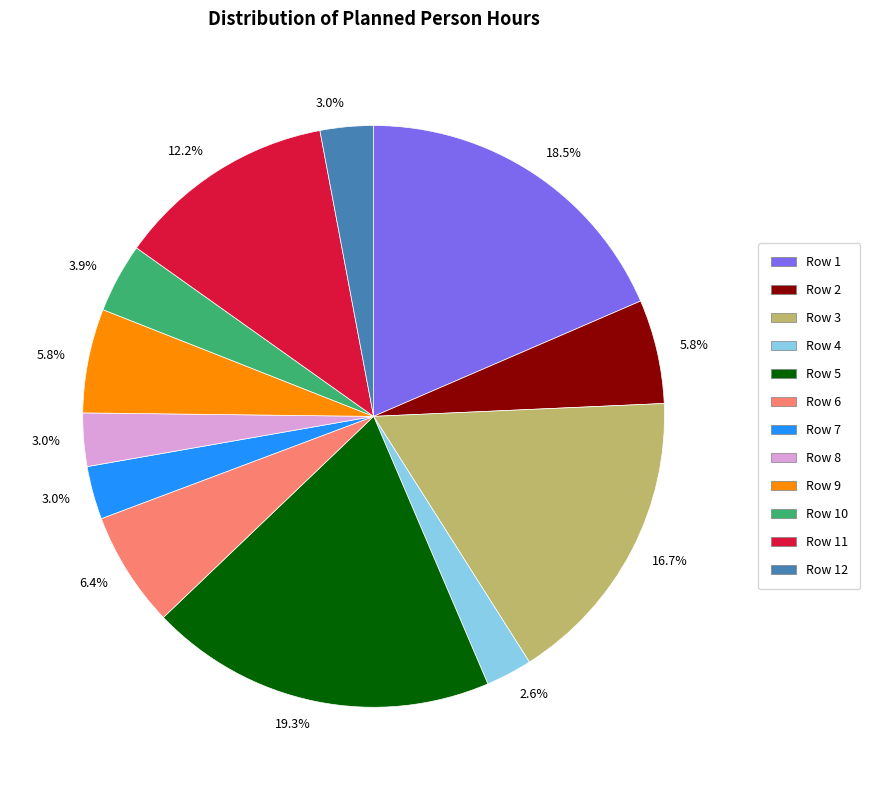

Is there any slice that represents more than half of the pie?

No